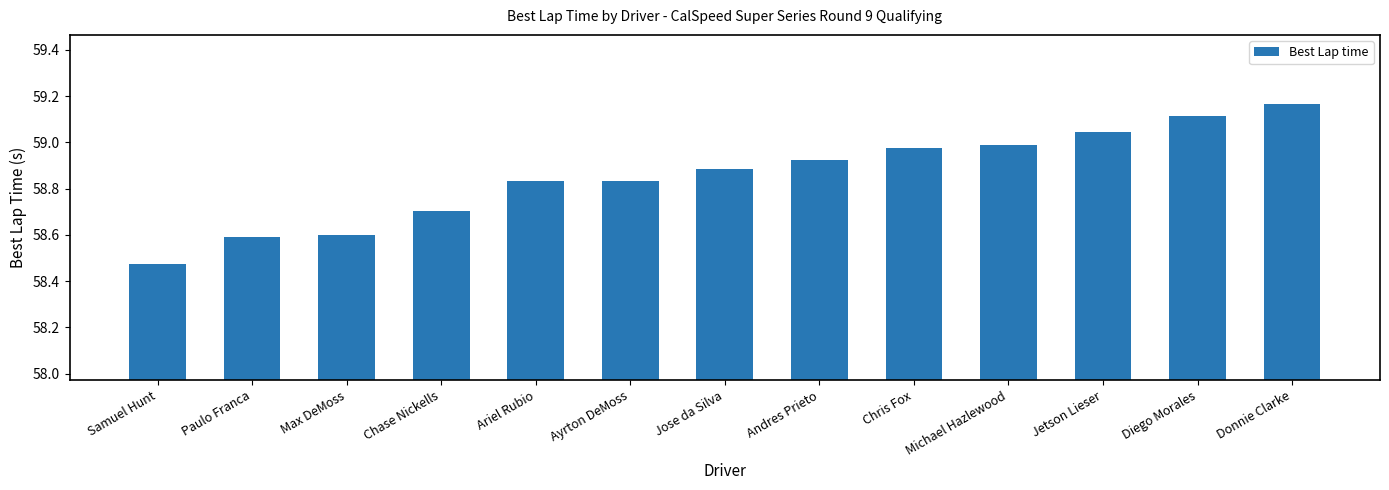

What is the label of the 12th bar from the right?

Paulo Franca